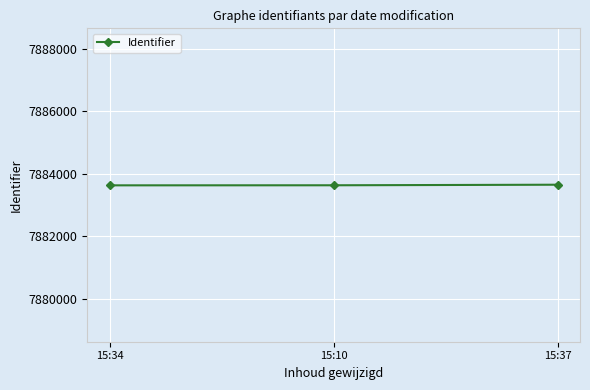

What is the greatest value displayed?

7883647